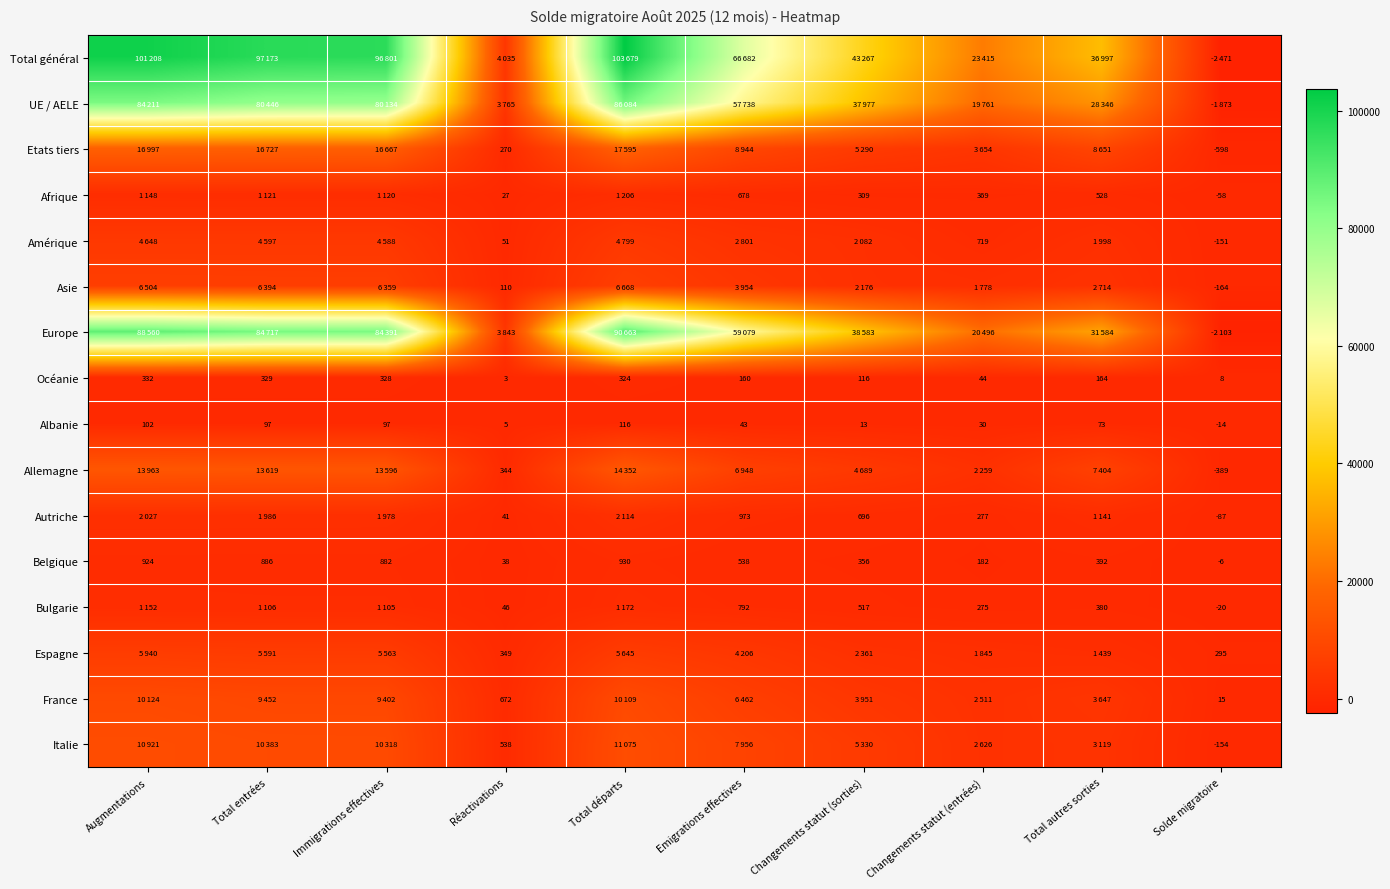

What is the lowest value of the Albanie series?

-14